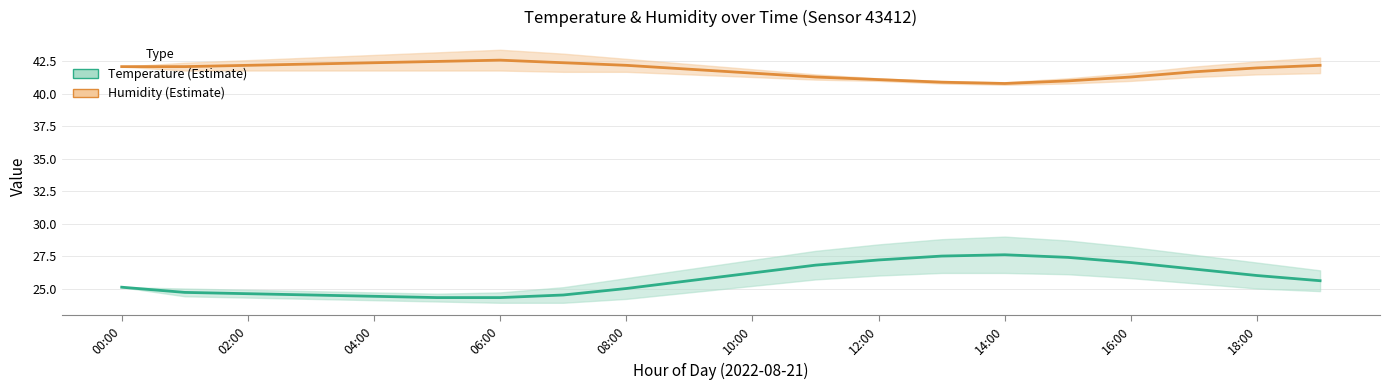

What is the sum of the Humidity values at 04:00 and 10:00?

84.7